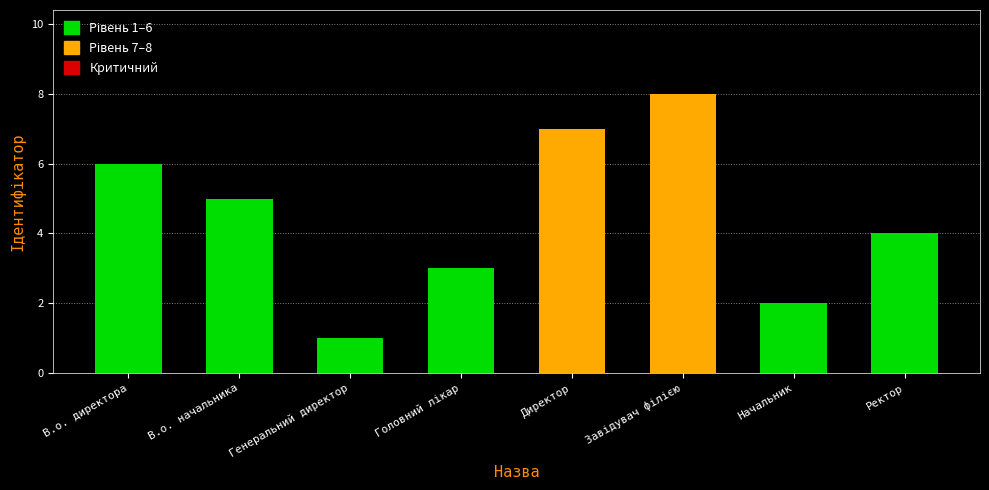

How many bars are there in total?

8